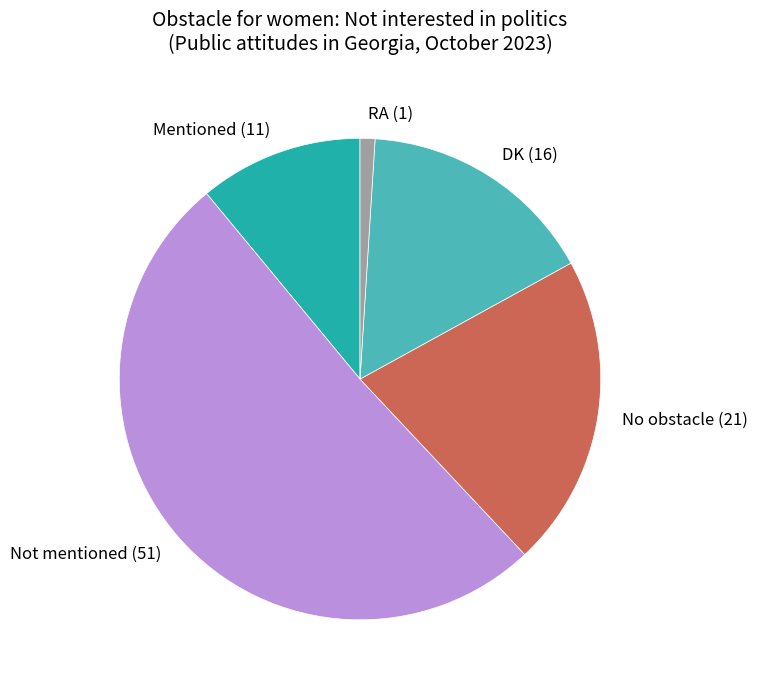

Does any single category account for the majority?

Yes